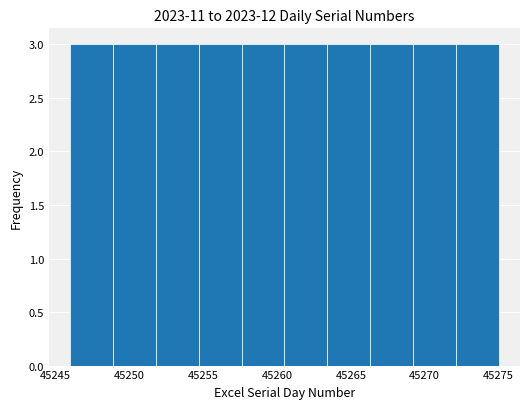

Reading left to right, transcribe this chart: for each bar, give the range it covers on the x-axis and its height. Neither the bar edges nor the heights are printed on the chart, so give them approximately, as read against the axes.

45246.0 to 45248.9: 3
45248.9 to 45251.8: 3
45251.8 to 45254.7: 3
45254.7 to 45257.6: 3
45257.6 to 45260.5: 3
45260.5 to 45263.4: 3
45263.4 to 45266.3: 3
45266.3 to 45269.2: 3
45269.2 to 45272.1: 3
45272.1 to 45275.0: 3